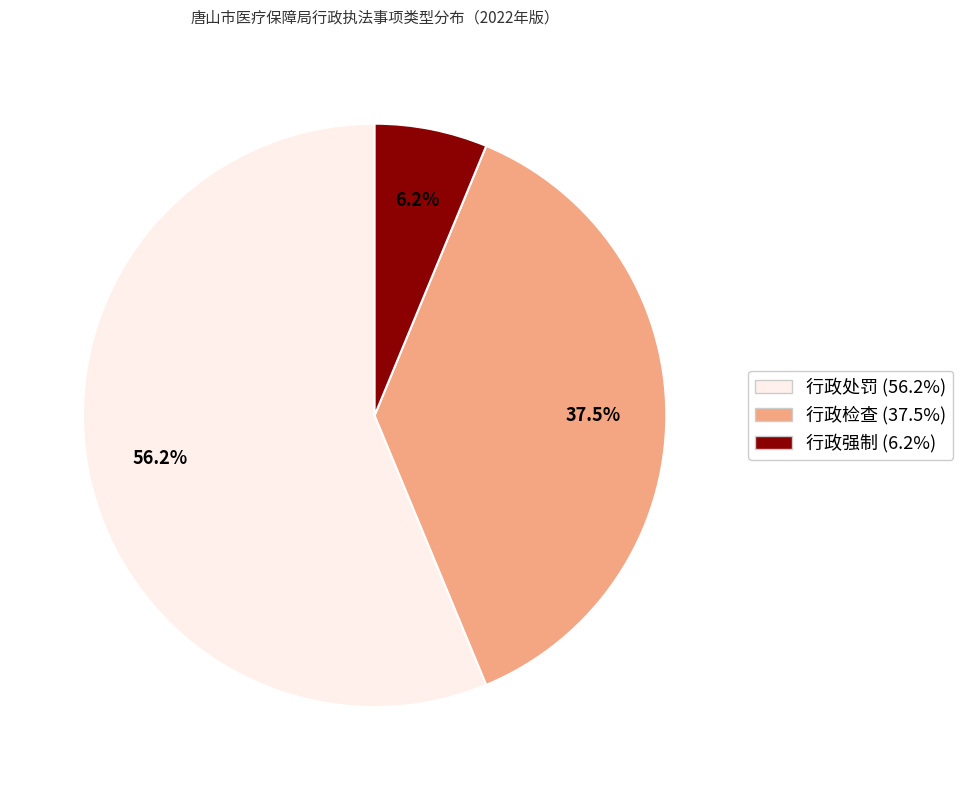

Which has a higher value, 行政强制 or 行政处罚?

行政处罚